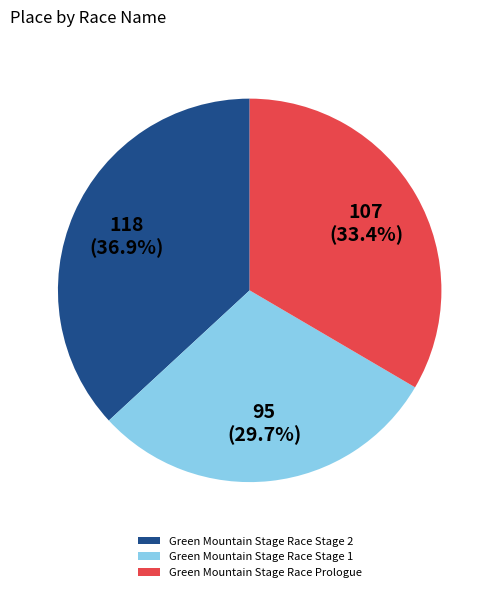

Is it true that Green Mountain Stage Race Stage 2 is 37% of the pie?

True